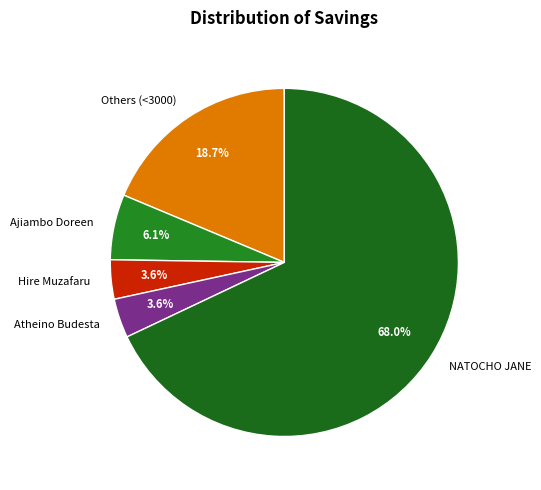

Is NATOCHO JANE the majority of the pie?

Yes